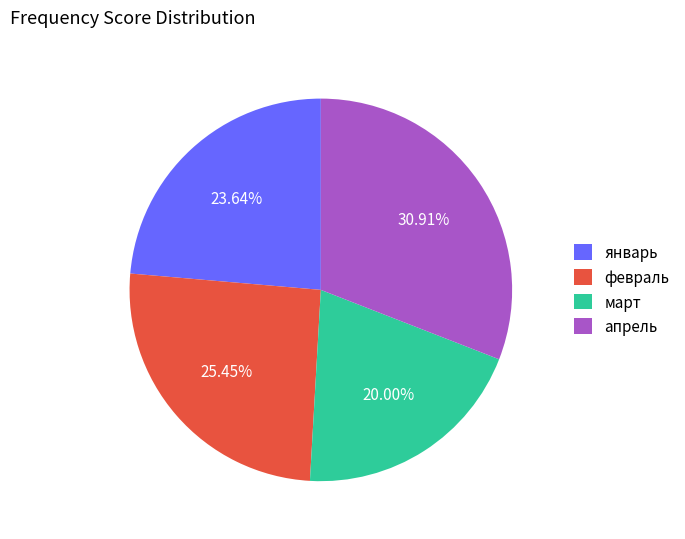

How many segments does this pie chart have?

4